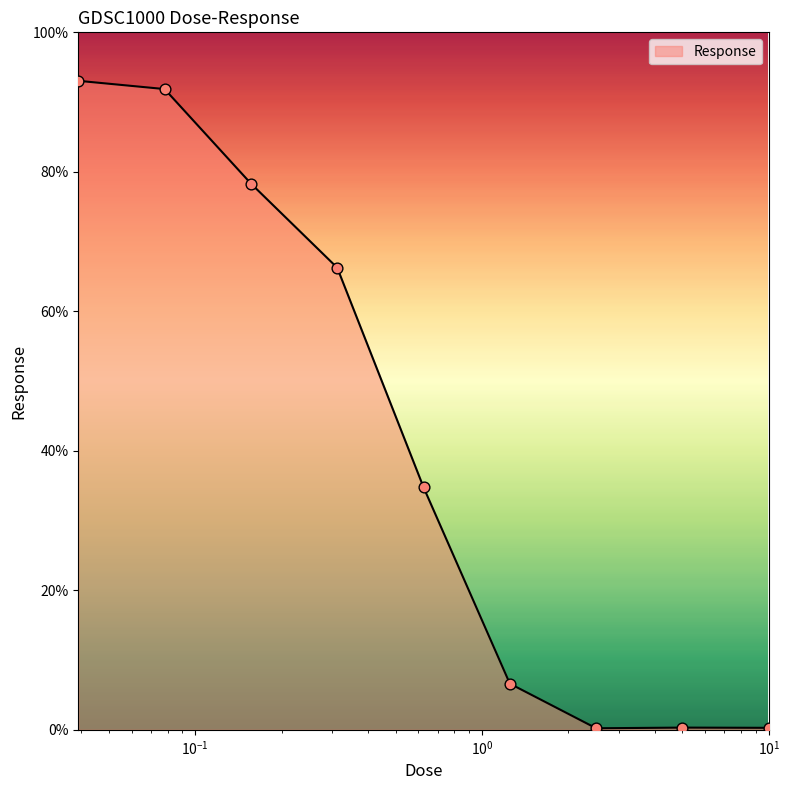

What is the maximum value shown in the chart?

93.0